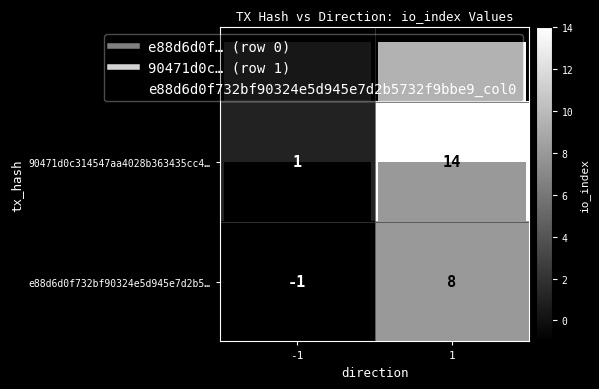

Is it true that e88d6d0f732bf90324e5d945e7d2b5… equals 8 at 1?

True